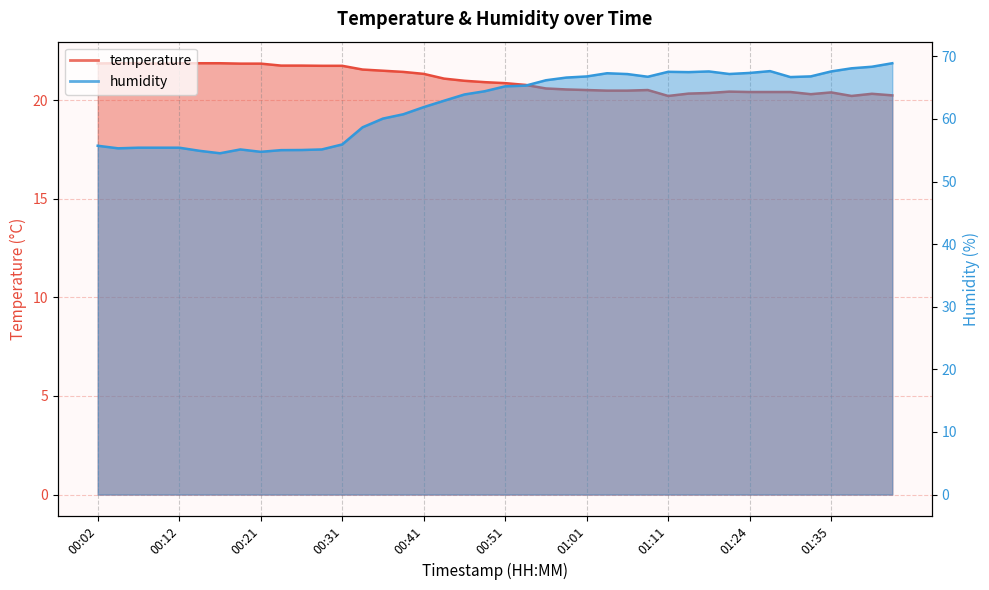

What is the sum of all humidity values?

2492.4